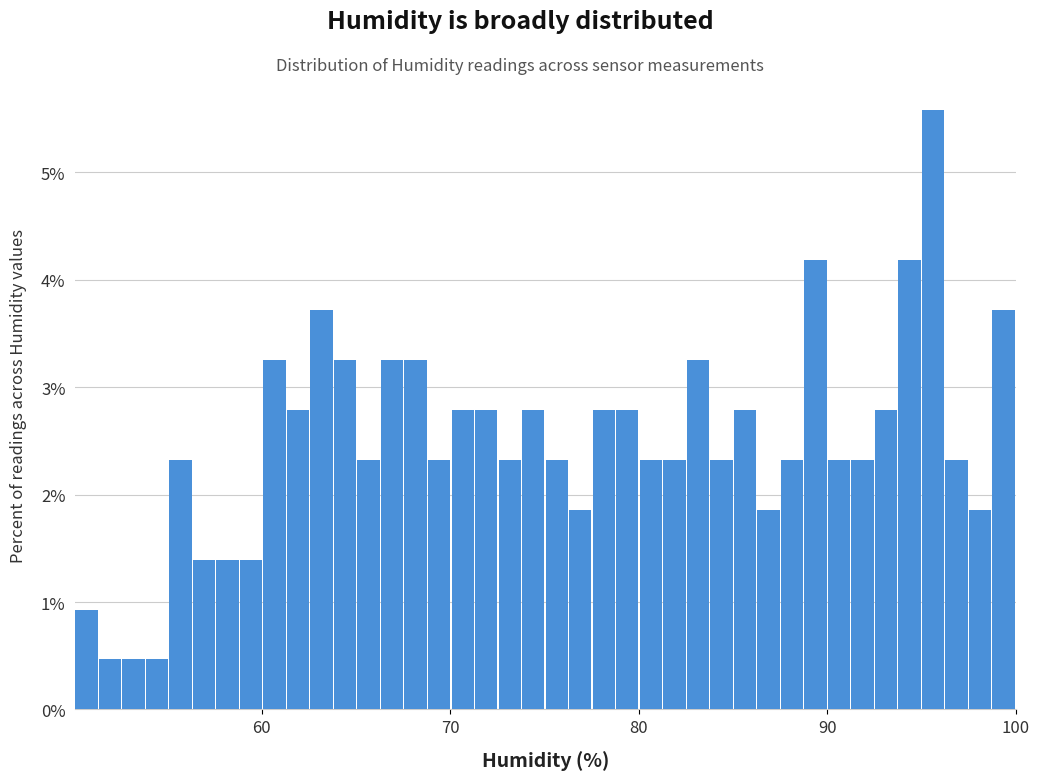

Read against the x-axis, roughly where is the centre of the tallest bar?

96